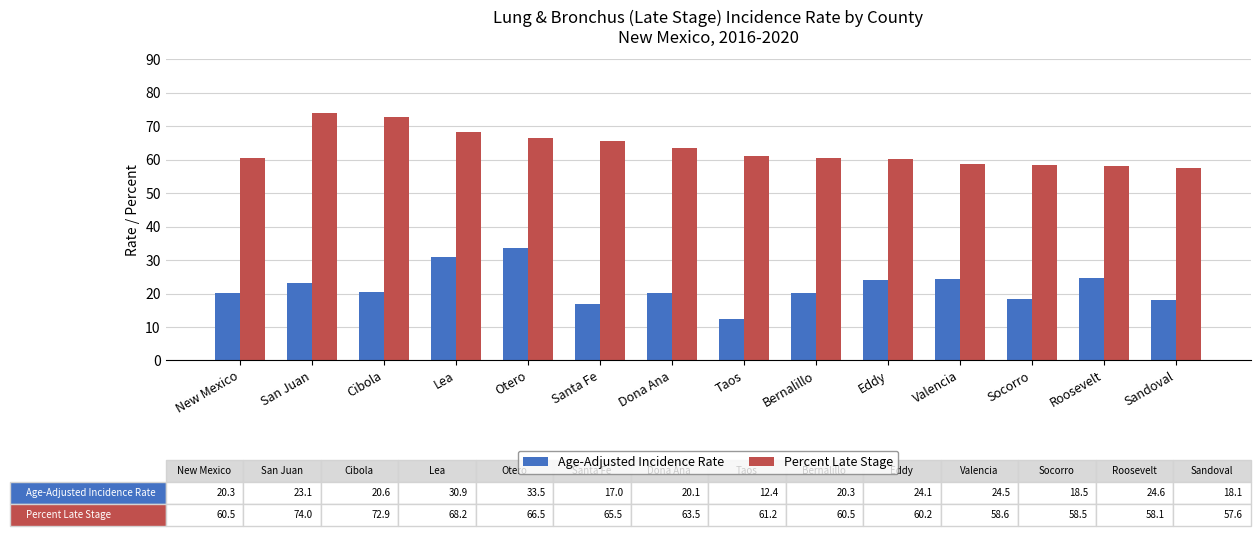

Is it true that Age-Adjusted Incidence Rate equals 26.2 at Socorro?

False